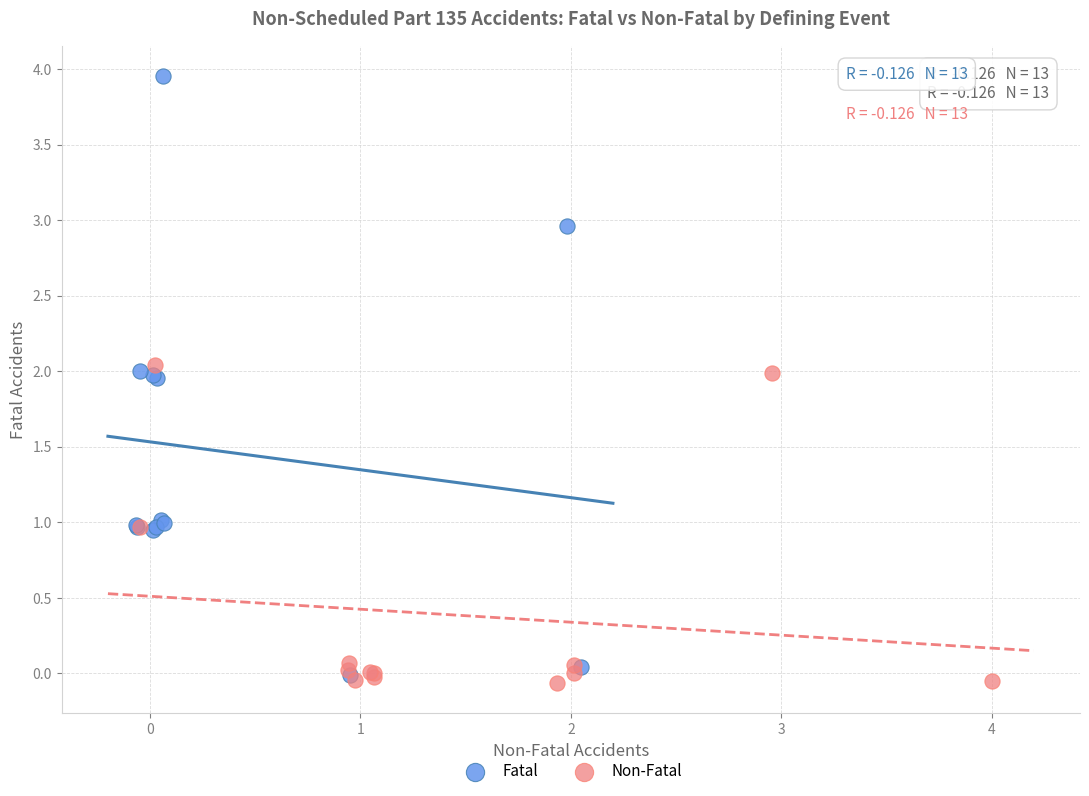

What are all the series names shown in the legend?

Fatal, Non-Fatal